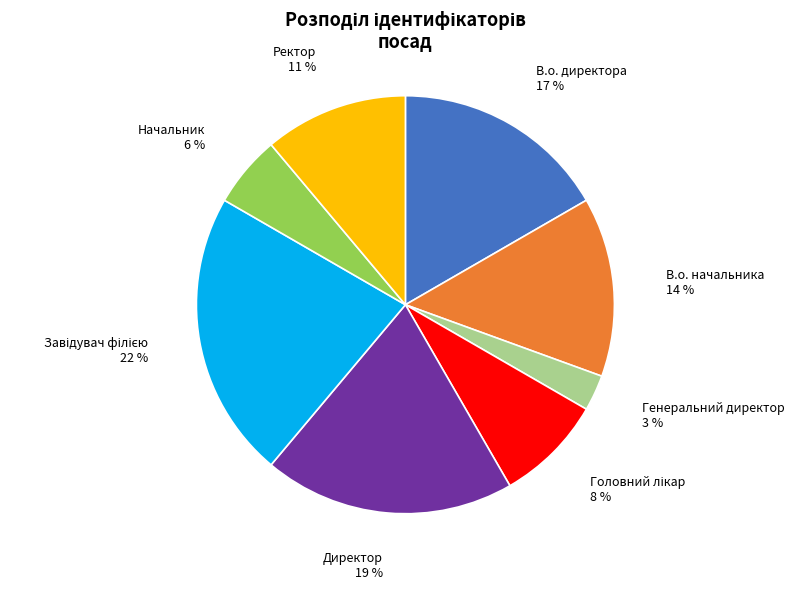

To the nearest percent, what is the difference between the largest and smallest slice percentages?

19%